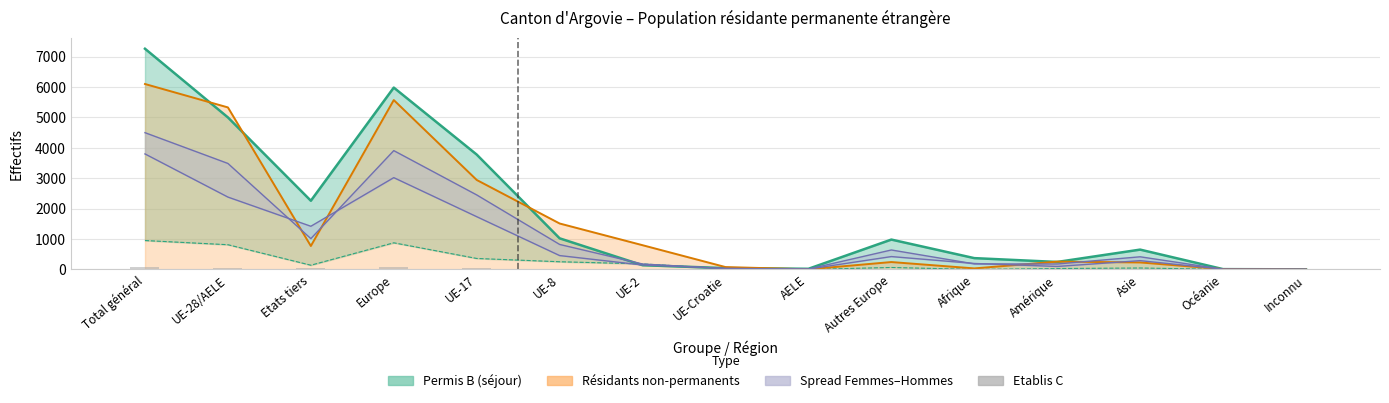

What value does the data have at AELE?

1